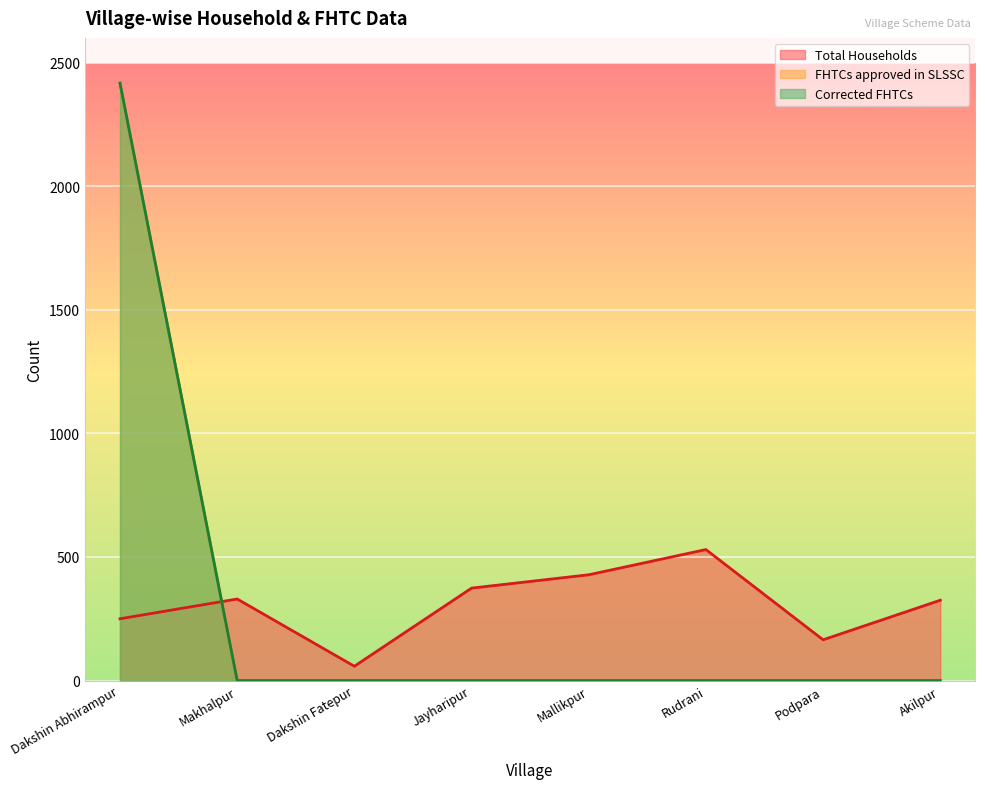

At which label does FHTCs approved in SLSSC reach its minimum?

Makhalpur